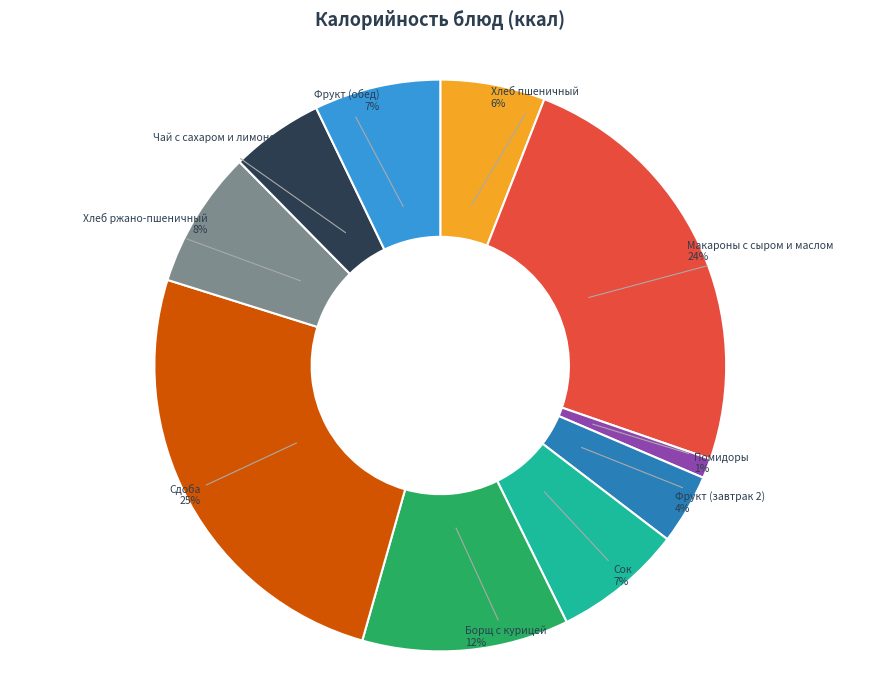

True or false: Хлеб ржано-пшеничный accounts for 1% of the total.

False